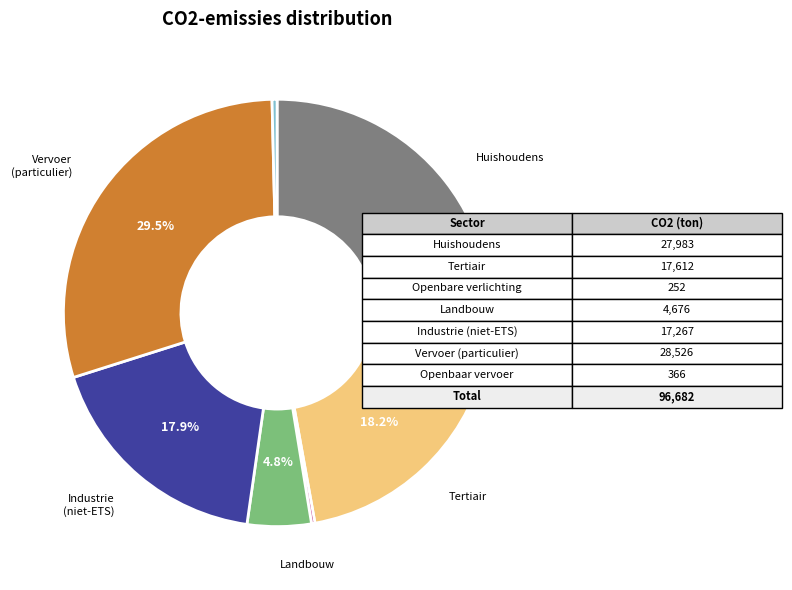

Is there any slice that represents more than half of the pie?

No